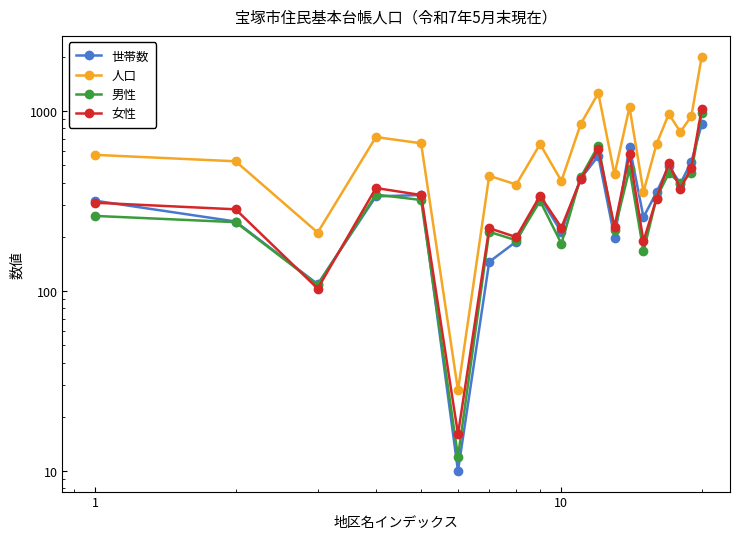

Reading left to right, extract all data points from this chart.

世帯数: 317	243	109	335	341	10	145	188	331	212	421	562	198	634	257	353	494	395	521	844
人口: 570	525	211	716	661	28	436	390	654	408	845	1256	444	1049	355	655	962	765	934	2004
男性: 261	241	108	343	320	12	213	191	316	183	428	641	217	476	166	329	451	396	452	977
女性: 309	284	103	373	341	16	223	199	338	225	417	615	227	573	189	326	511	369	482	1027